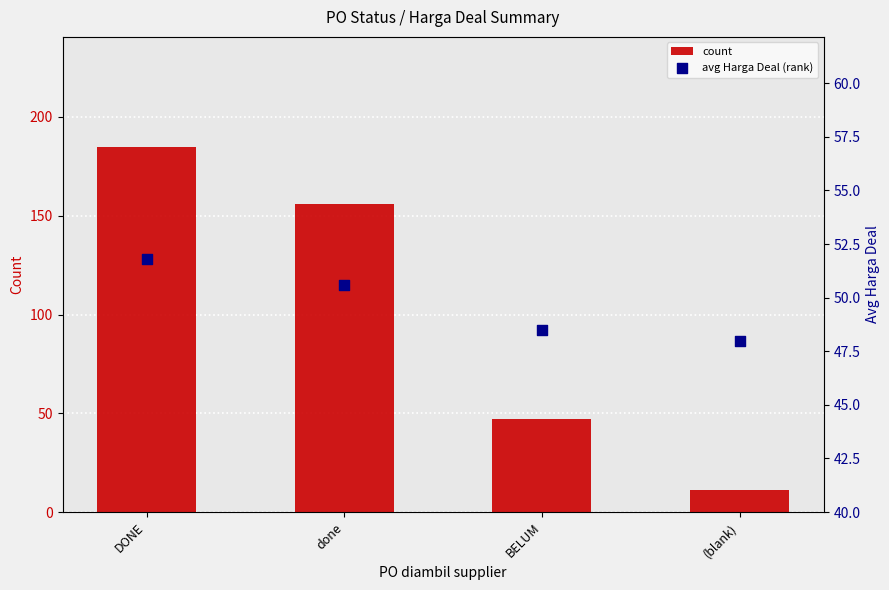

Which series reaches the minimum Y coordinate?

count